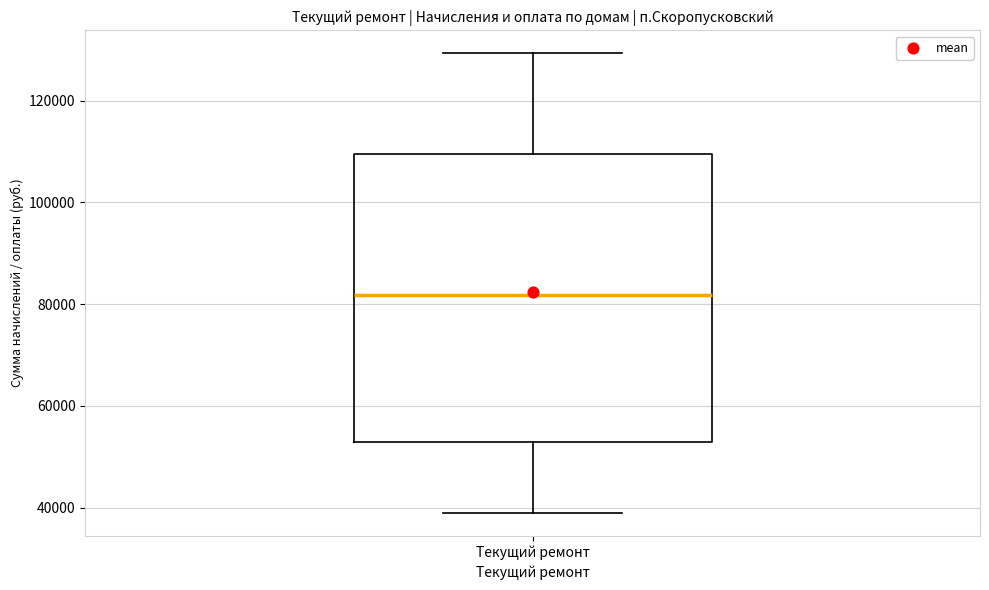

Where does the lower whisker of the box for Текущий ремонт end on the y-axis? The values are not printed on the chart, so give them approximately, as read against the axis.

38000